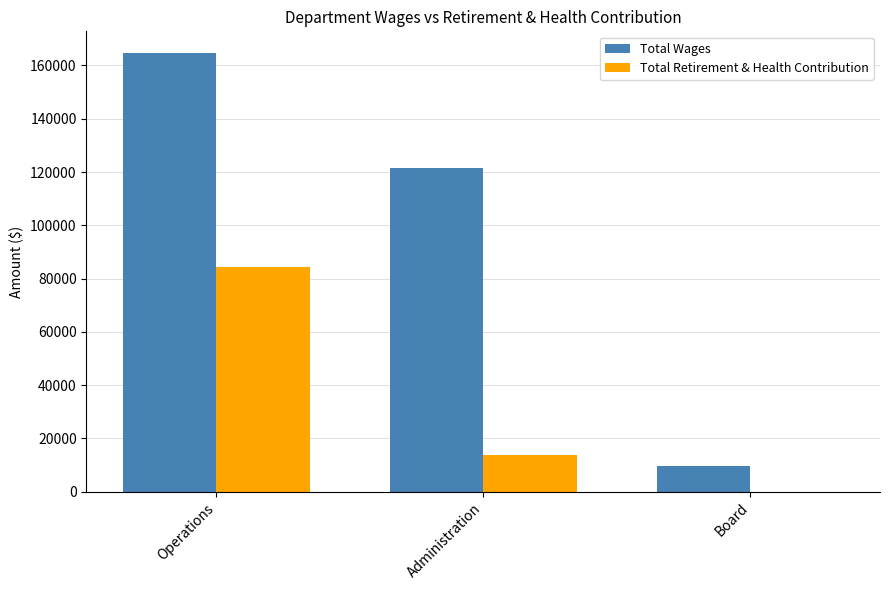

What is the approximate value of Total Wages at Board, to the nearest 100?

9600